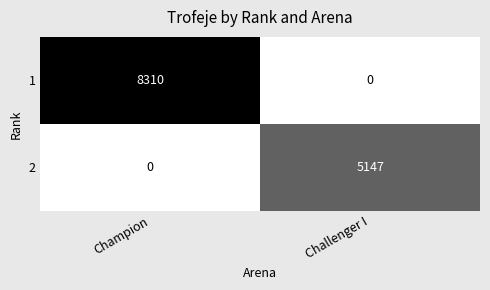

What is the maximum value shown in the chart?

8310